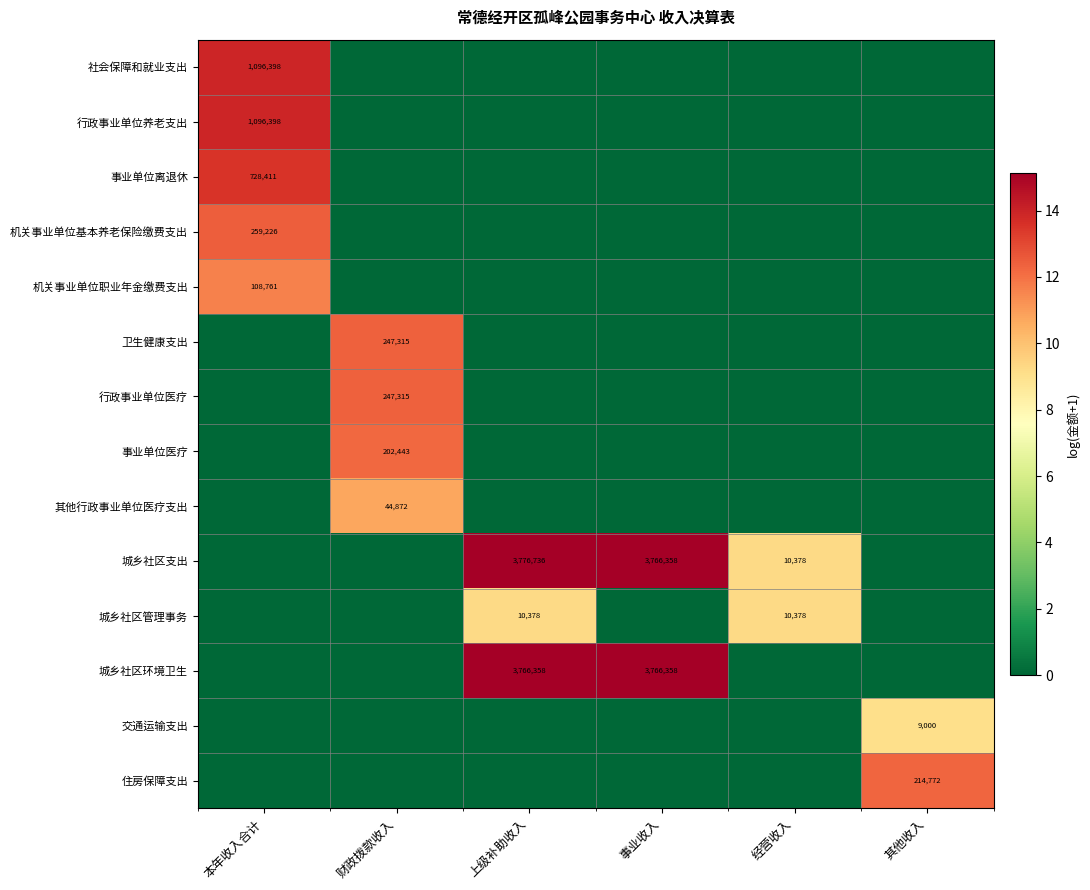

True or false: 行政事业单位医疗 has a value of 348986 at 财政拨款收入.

False